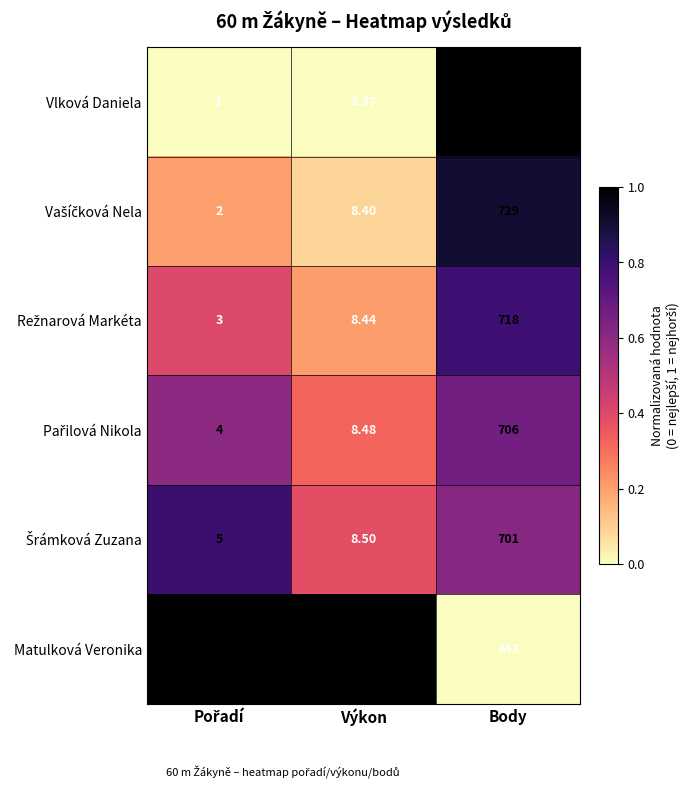

At which category is the sum across all series the highest?

Body